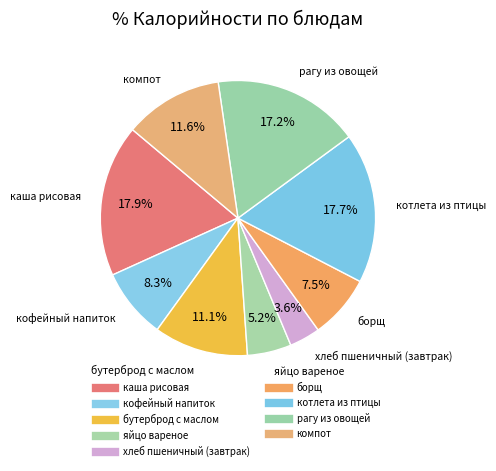

How many segments does this pie chart have?

9